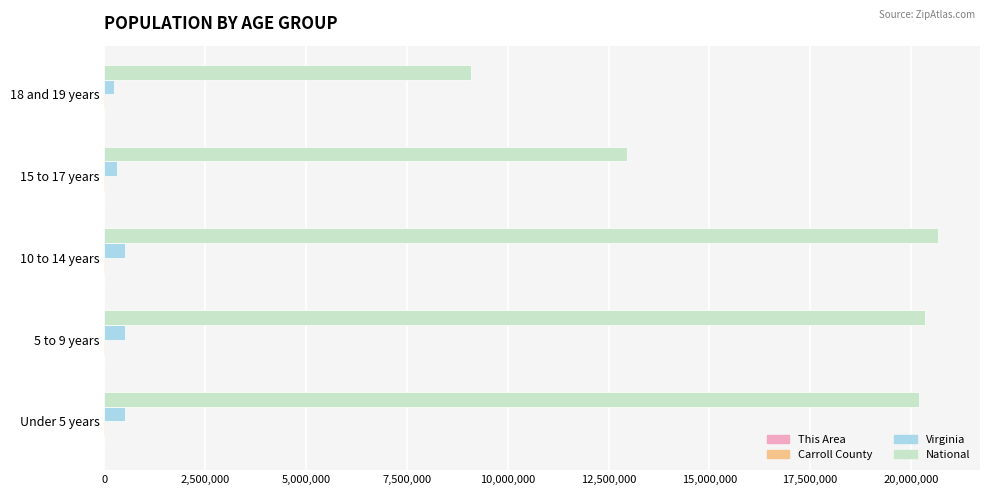

Is the value of National at 15 to 17 years greater than the value of Virginia at 5 to 9 years?

Yes